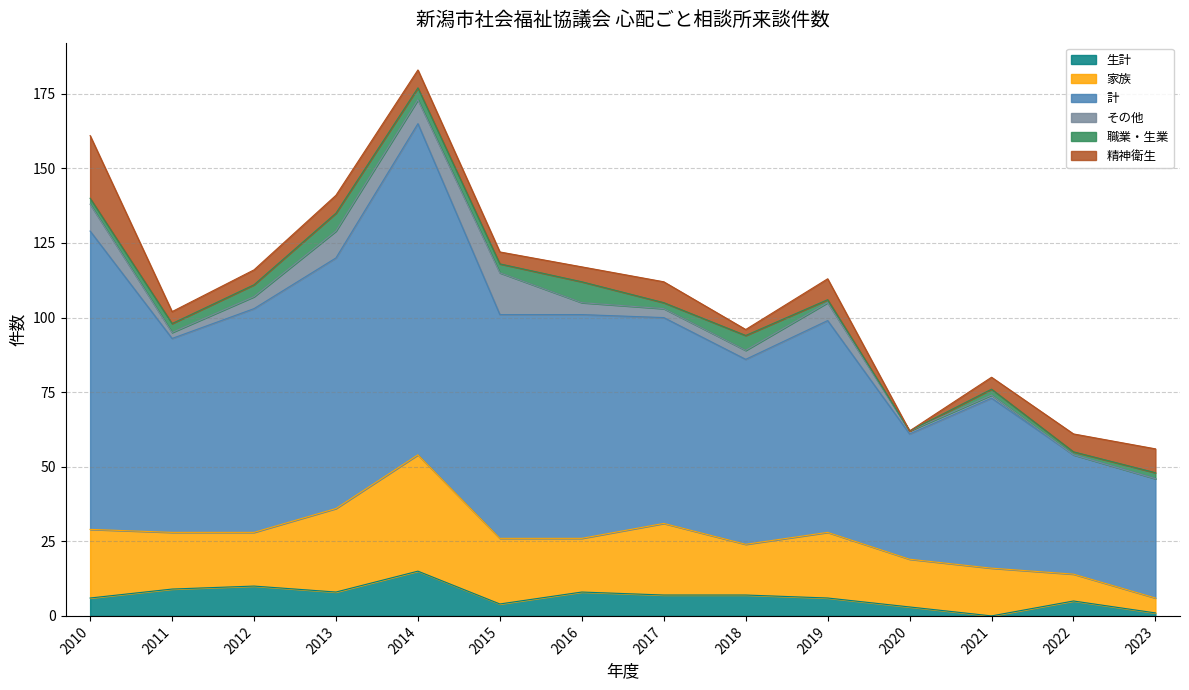

True or false: 家族 has a value of 15 at 2015.

False